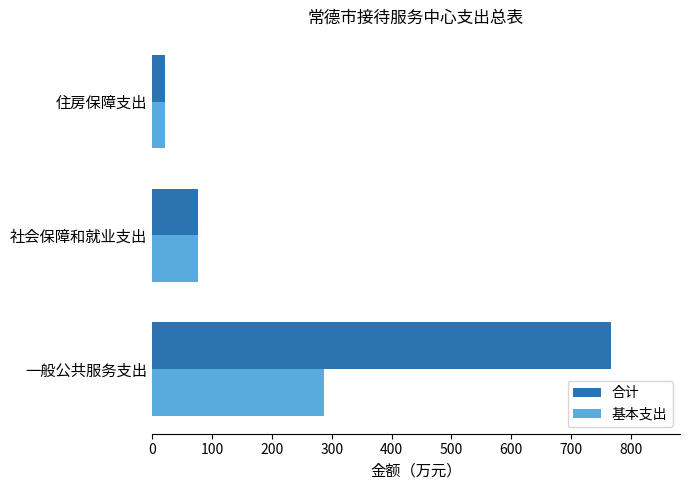

How many values in the 合计 series exceed 76?

2